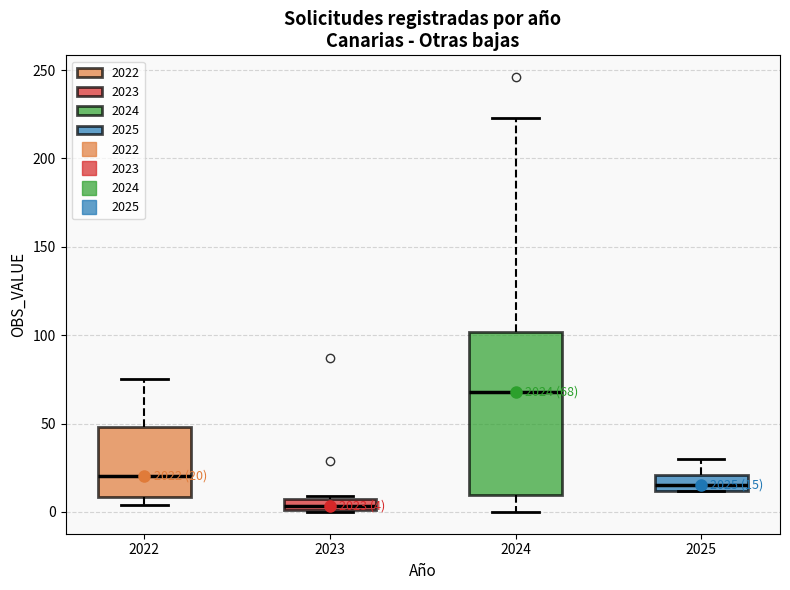

Which box has the highest median line?

2024